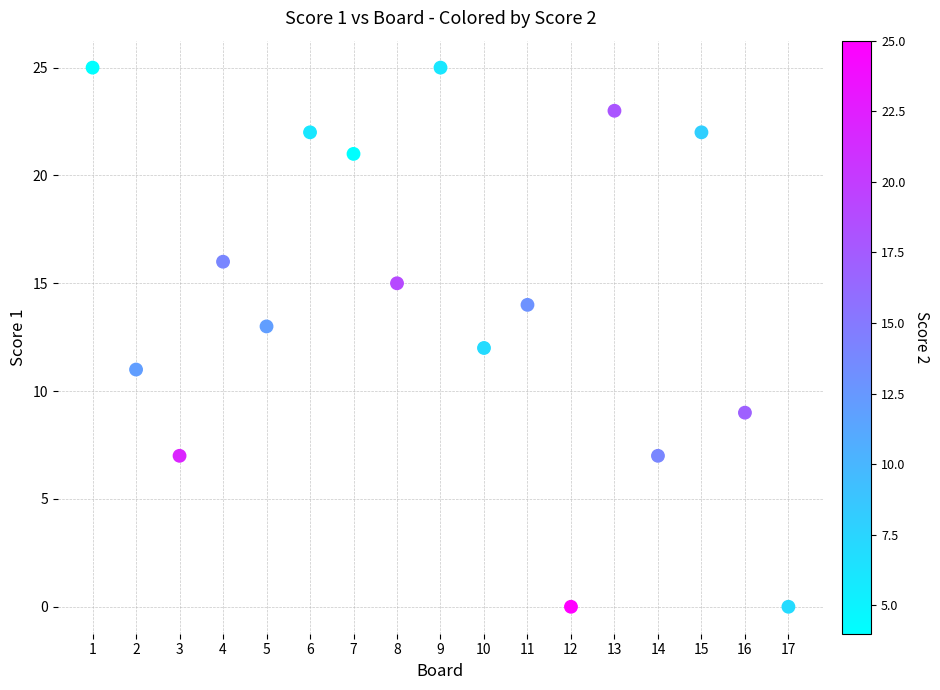

What is the range of Y values (max minus min)?

25